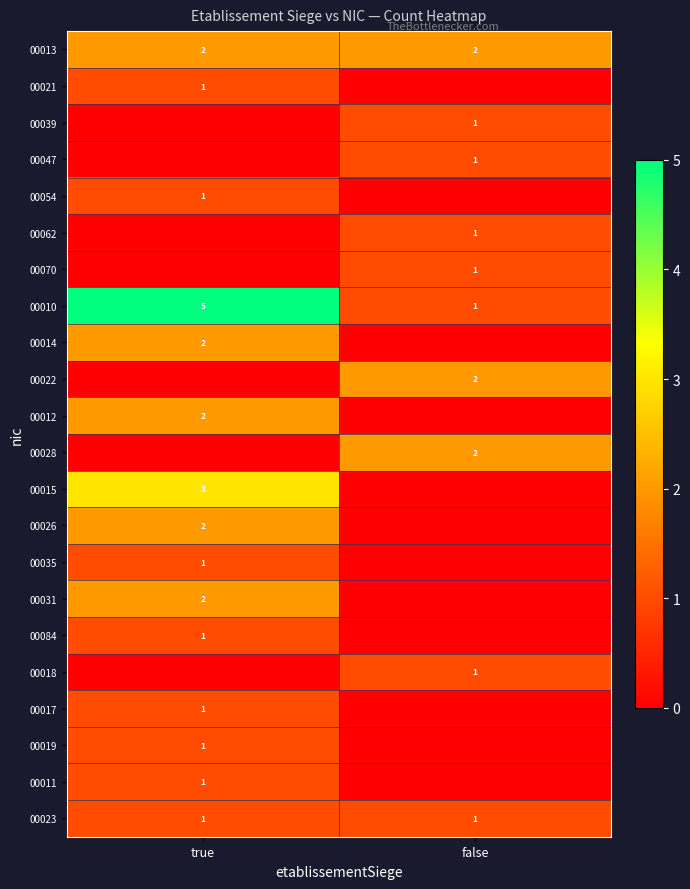

Is the value of 00013 at false greater than the value of 00018 at false?

Yes